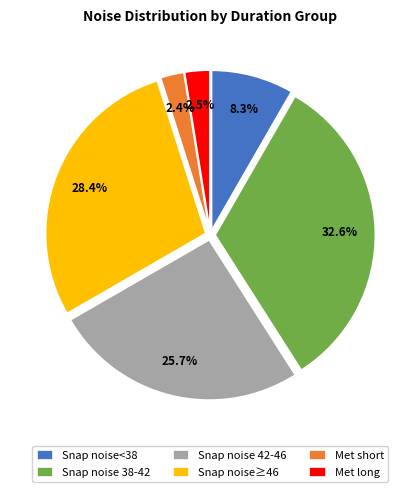

Is Met long the majority of the pie?

No